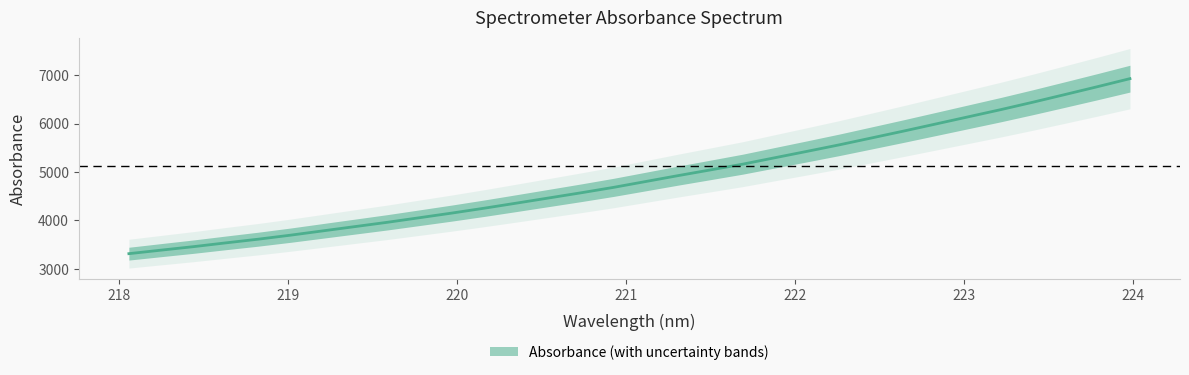

What is the difference between the second highest and second lowest values?

3380.0